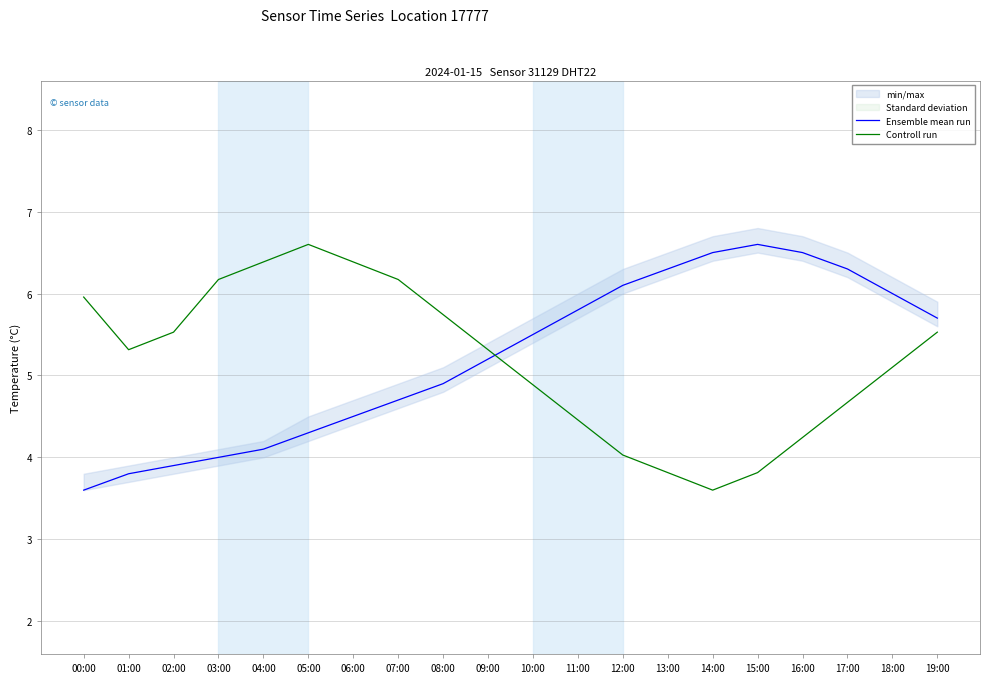

At how many categories does at least one series exceed 6?

11